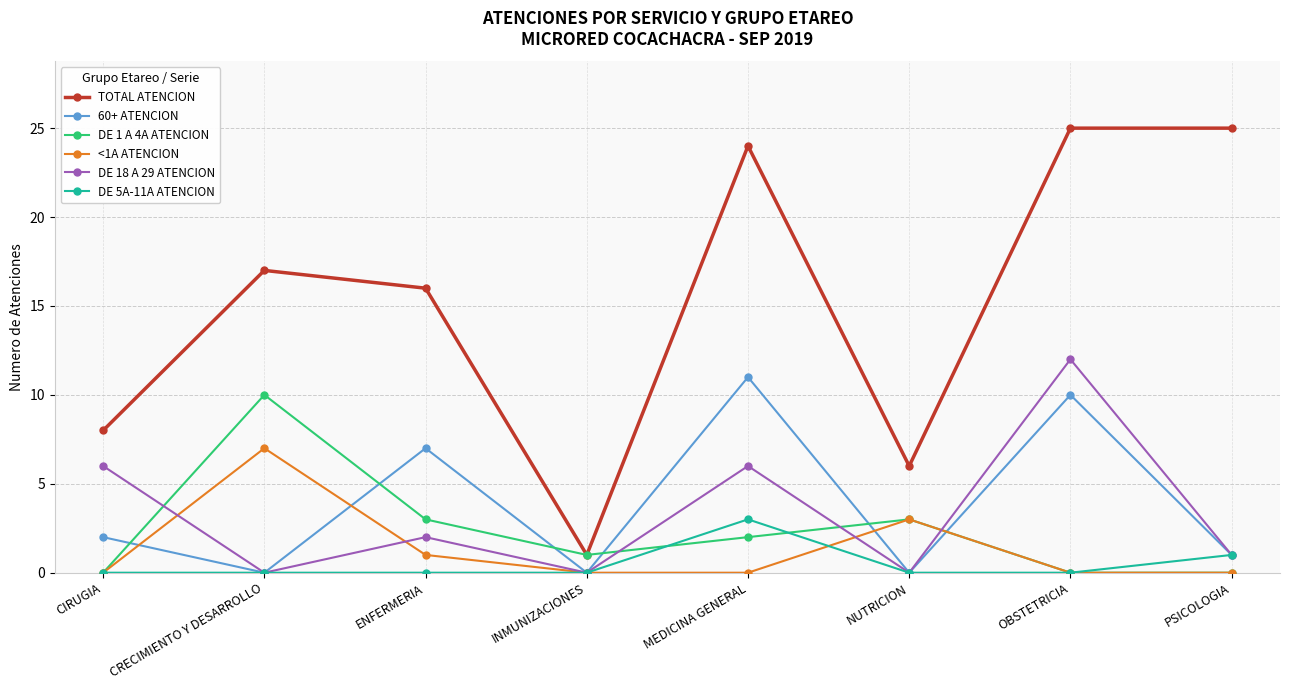

Is this an area chart (filled region under the line)?

No